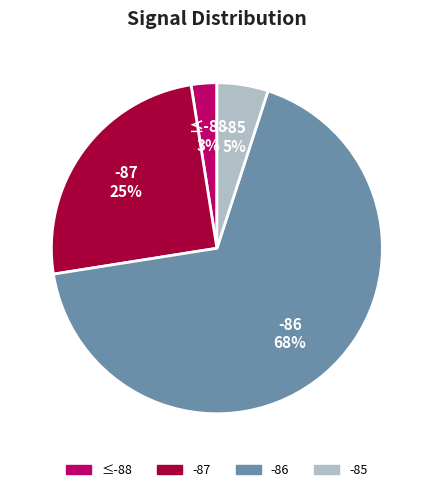

To the nearest percent, what is the average slice percentage?

25%